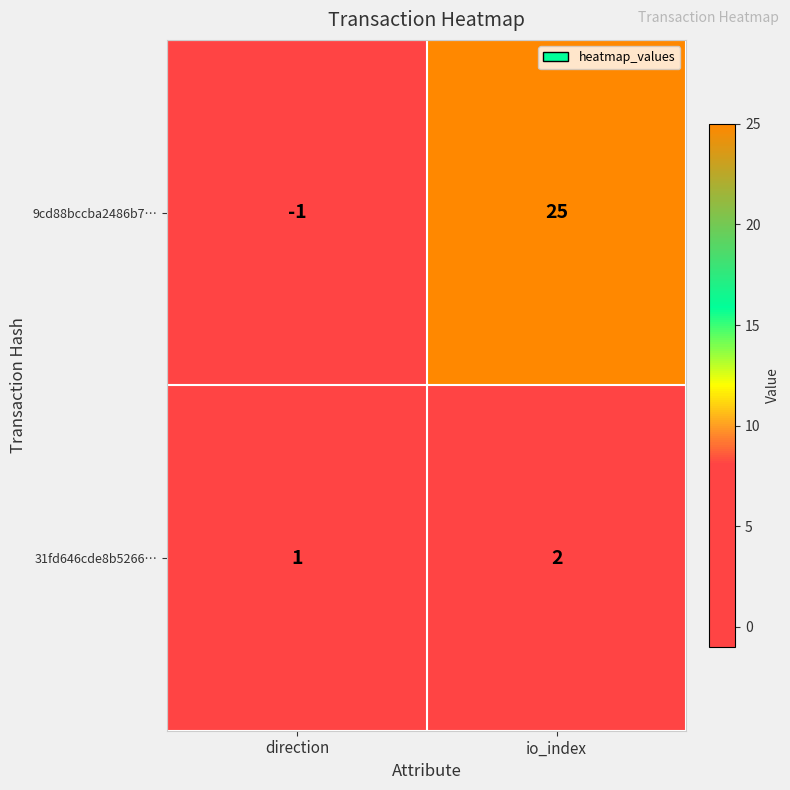

Which series has the widest spread of values?

9cd88bccba2486b7…